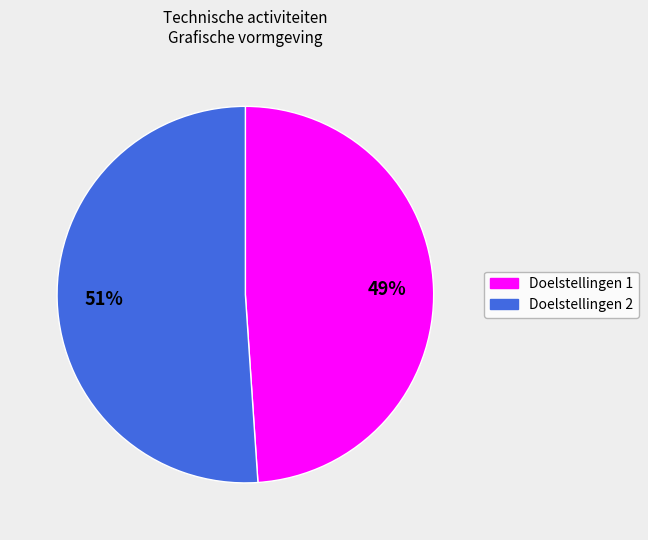

Is there any slice that represents more than half of the pie?

Yes